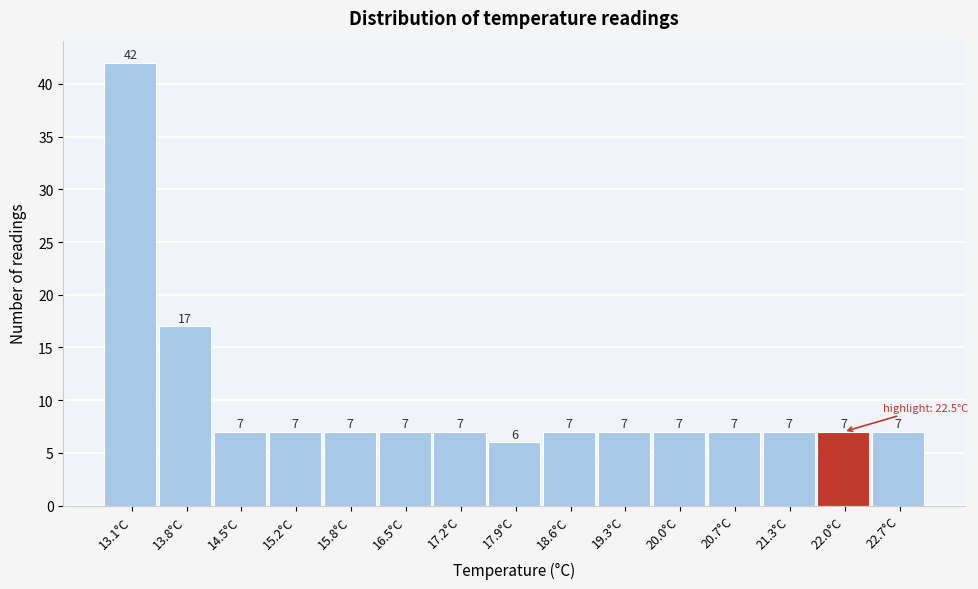

Reading left to right, extract all data points from this chart.

13.1°C=42	13.8°C=17	14.5°C=7	15.2°C=7	15.8°C=7	16.5°C=7	17.2°C=7	17.9°C=6	18.6°C=7	19.3°C=7	20.0°C=7	20.7°C=7	21.3°C=7	22.0°C=7	22.7°C=7